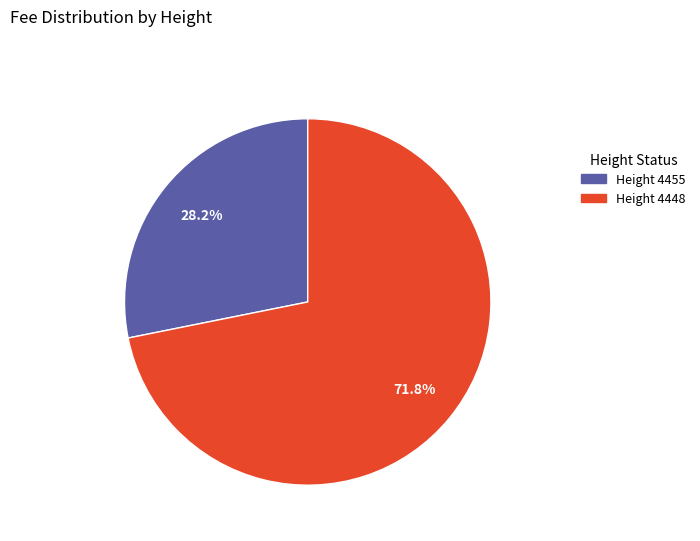

Between Height 4455 and Height 4448, which is larger?

Height 4448